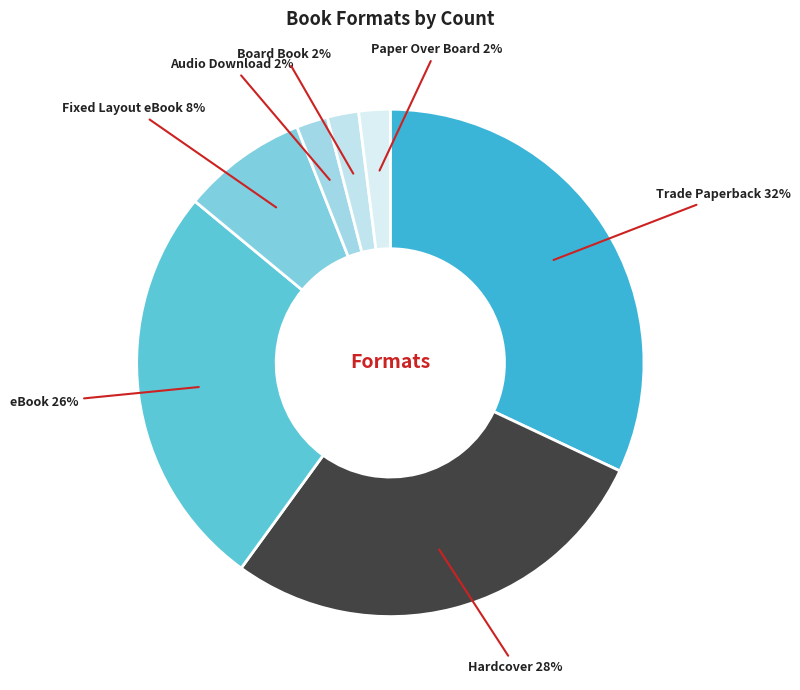

How many slices are in this pie chart?

7